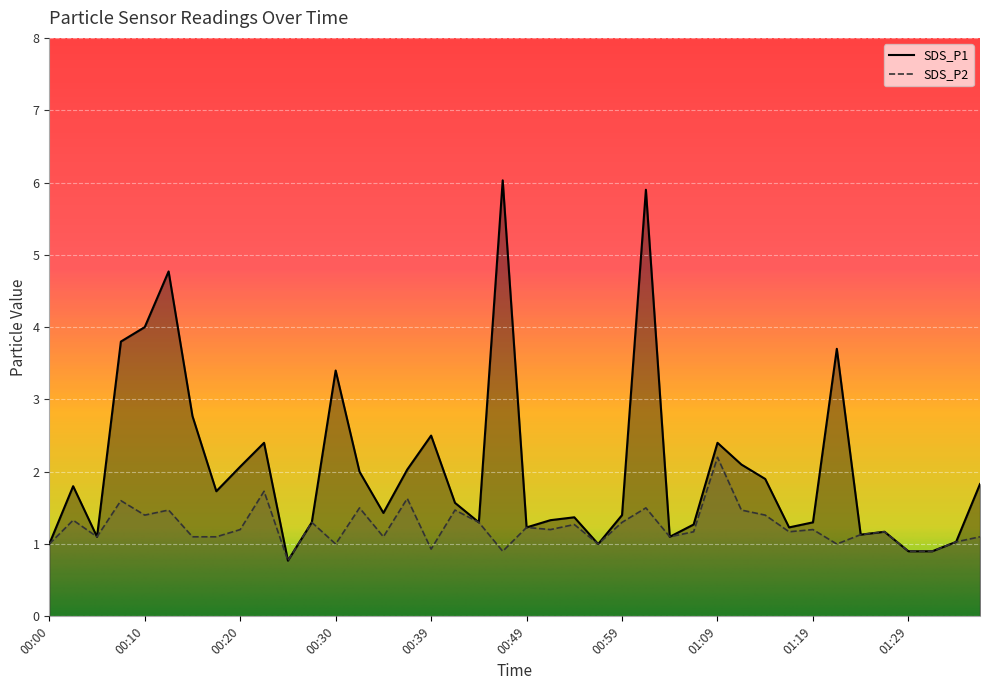

True or false: SDS_P2 and SDS_P1 intersect in this chart.

False